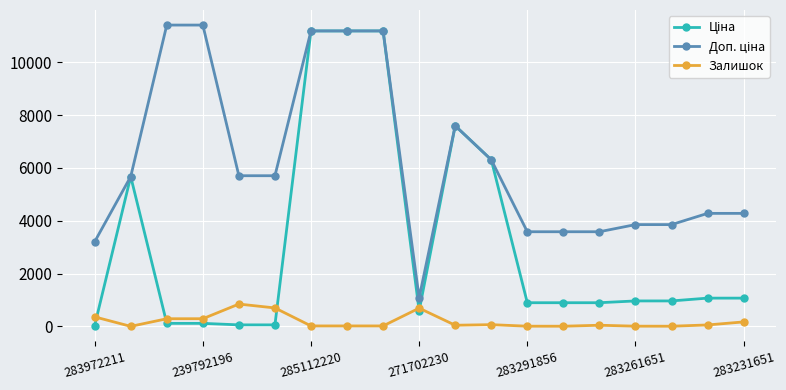

How many values in the Залишок series are below 43?

8